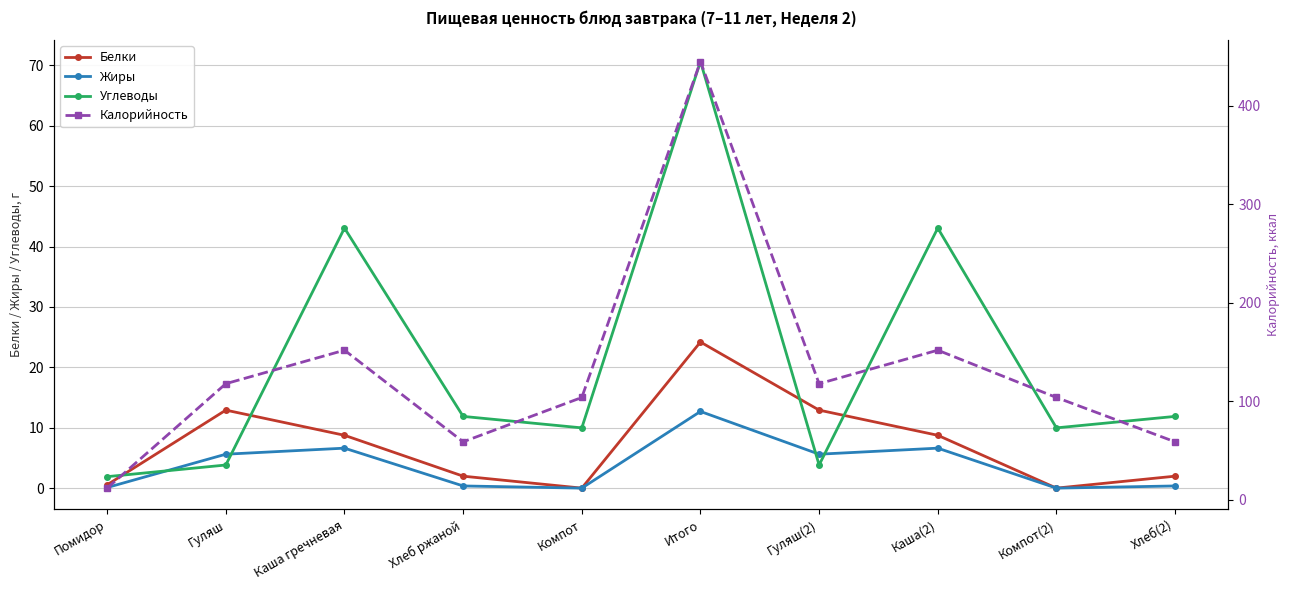

Reading left to right, transcribe all the data shown in this chart.

Белки: 0.6	12.9	8.8	2.0	0.0	24.2	12.9	8.8	0.0	2.0
Жиры: 0.1	5.6	6.6	0.4	0.0	12.7	5.6	6.6	0.0	0.4
Углеводы: 1.9	3.8	43.1	11.9	10.0	70.7	3.8	43.1	10.0	11.9
Калорийность: 12.0	118.0	152.0	59.0	104.0	445.0	118.0	152.0	104.0	59.0